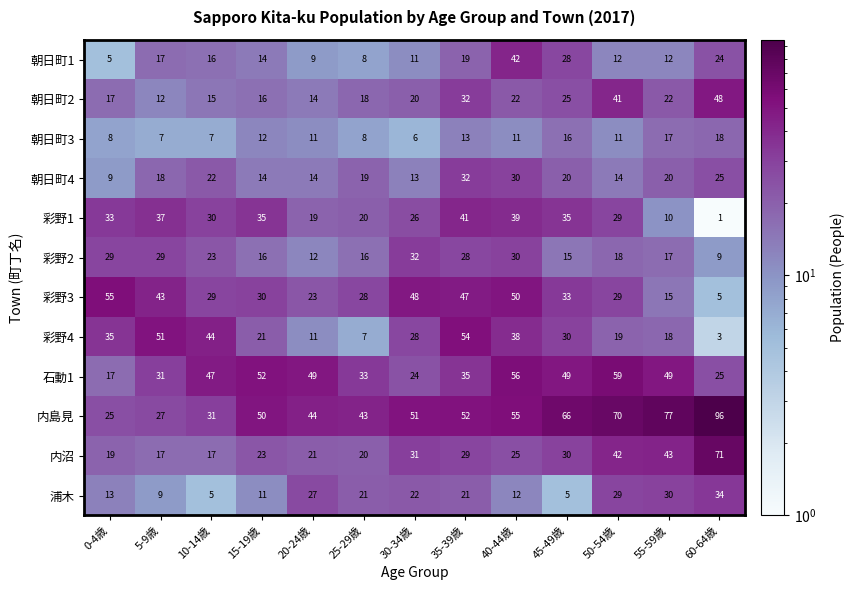

What is the difference between the highest and lowest values at 20-24歳?

40